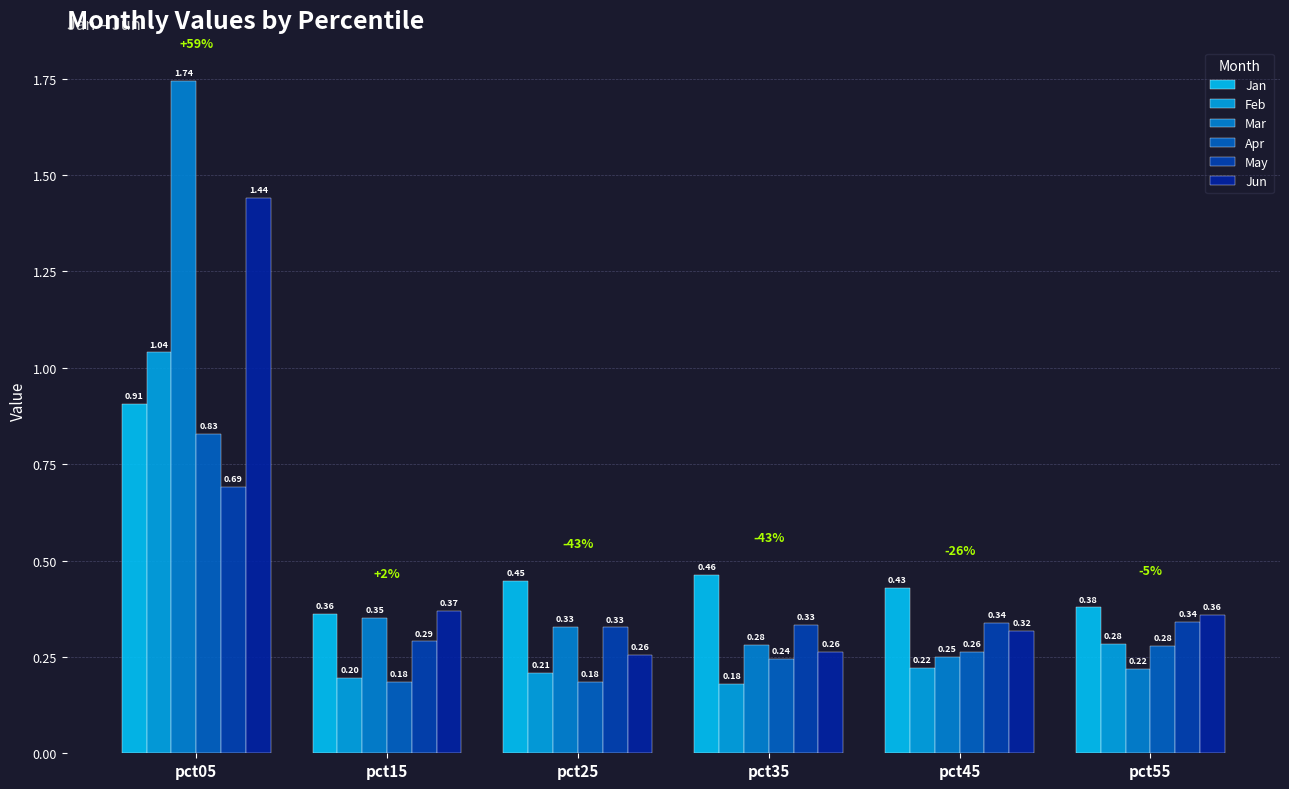

Does the chart contain stacked bars?

No